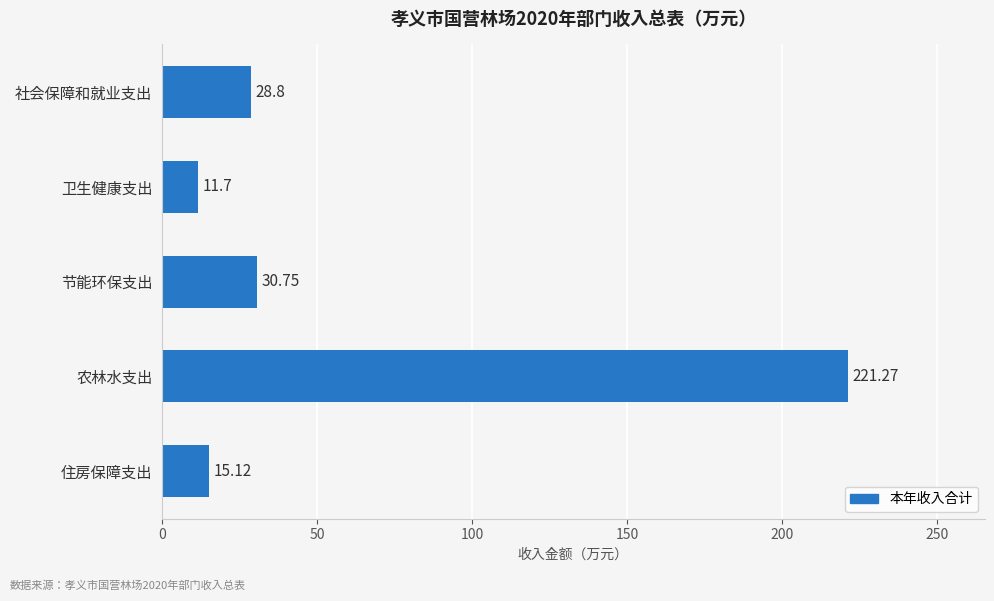

List the labels in order of value, largest first.

农林水支出, 节能环保支出, 社会保障和就业支出, 住房保障支出, 卫生健康支出